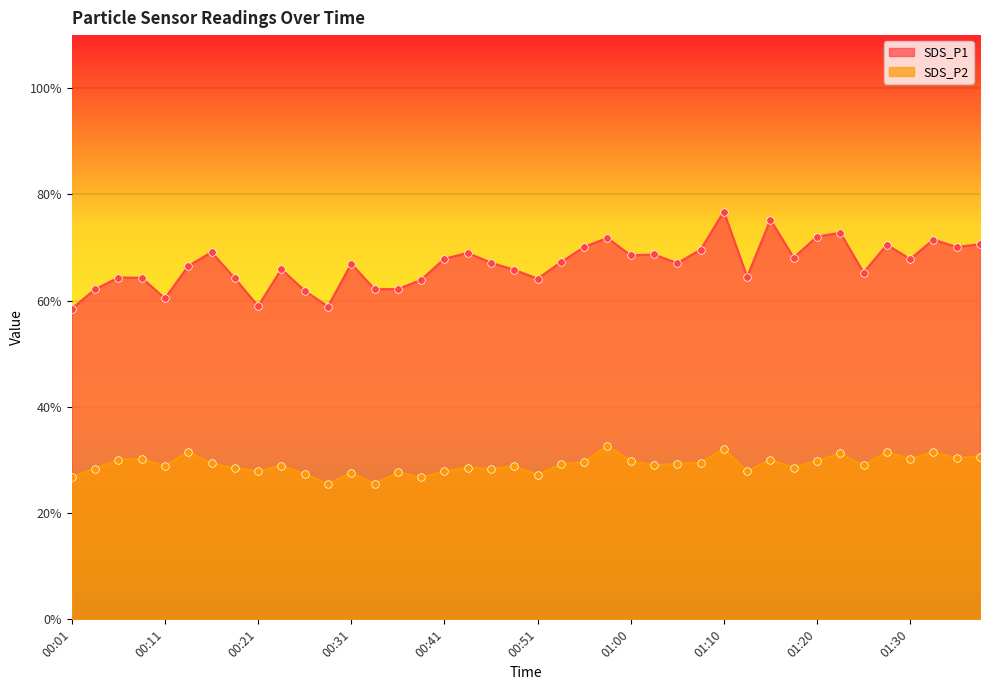

Which series has the largest total across all categories?

SDS_P1